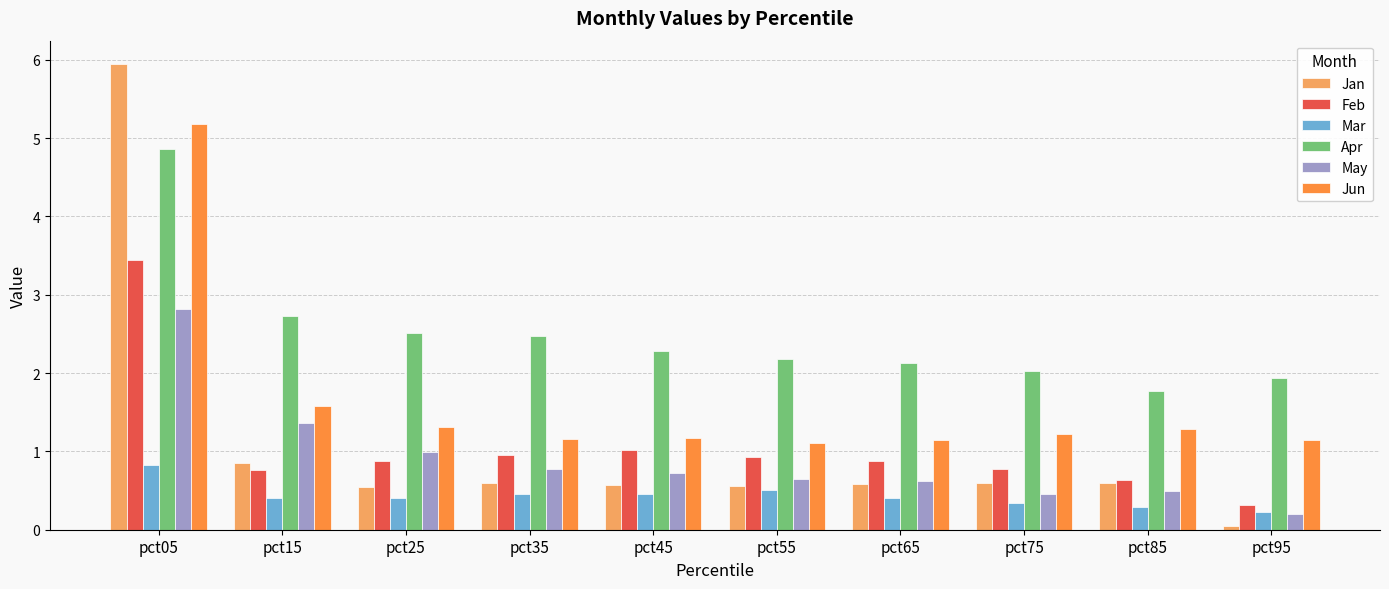

What is the difference between the highest and lowest values at pct45?

1.8